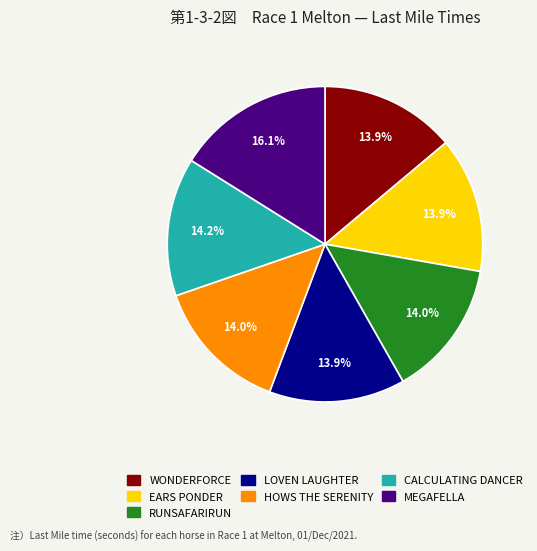

To the nearest percent, what portion does MEGAFELLA represent?

16%